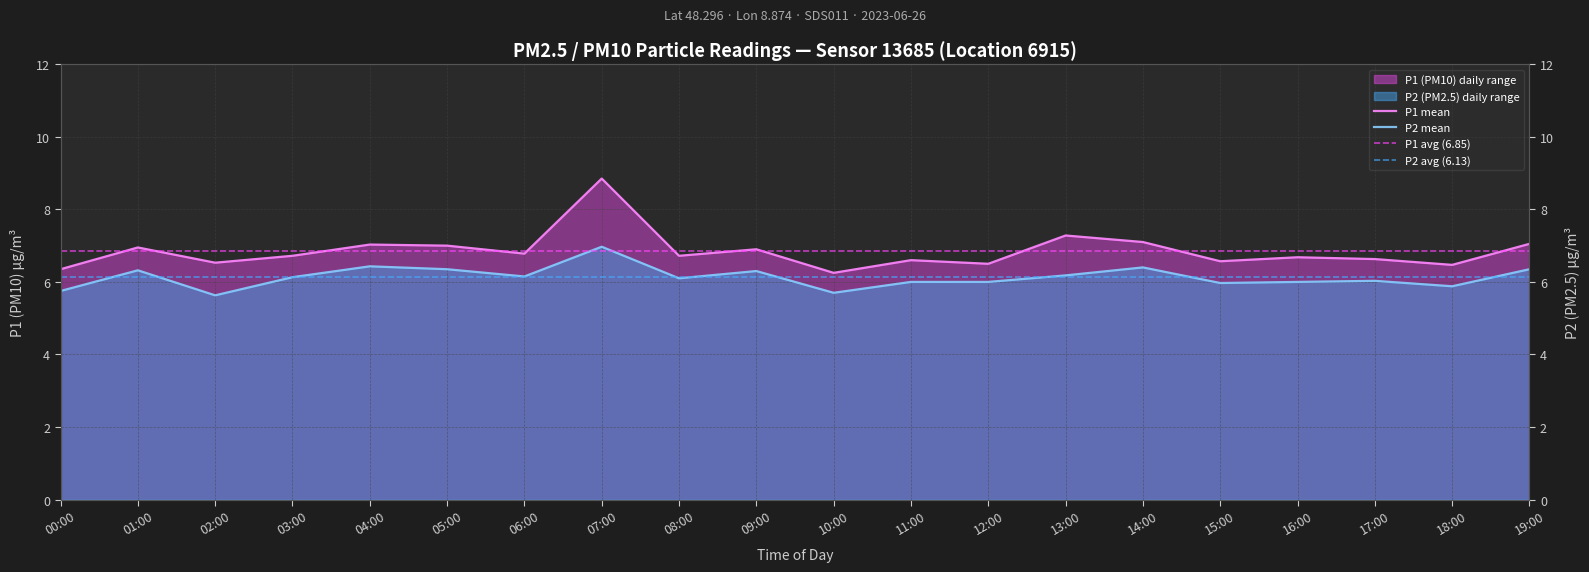

True or false: P2 has more than 2 interior local peaks.

True